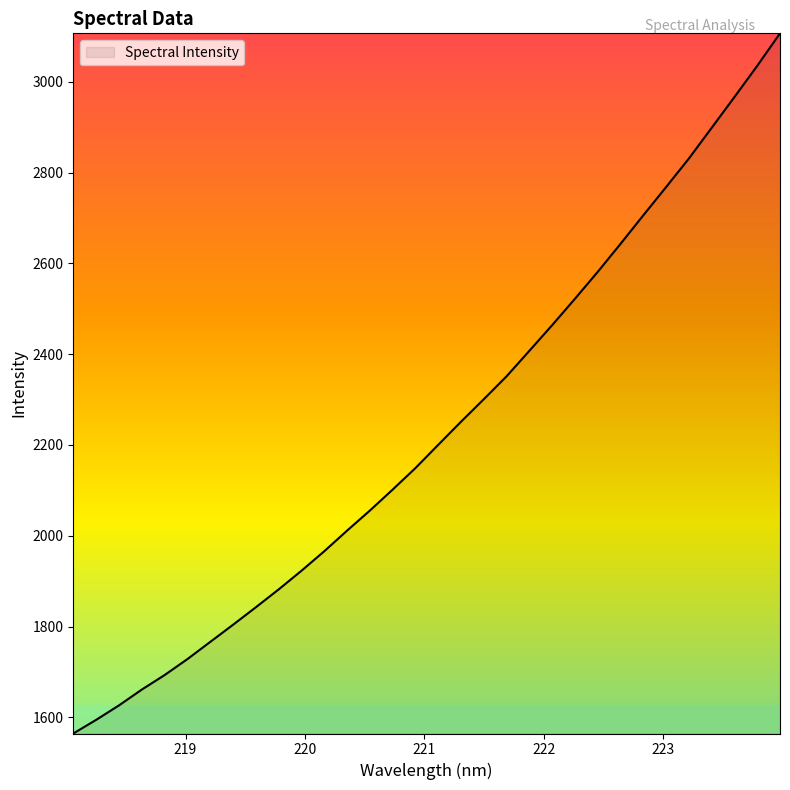

What is the difference between the maximum and minimum values?

1542.6